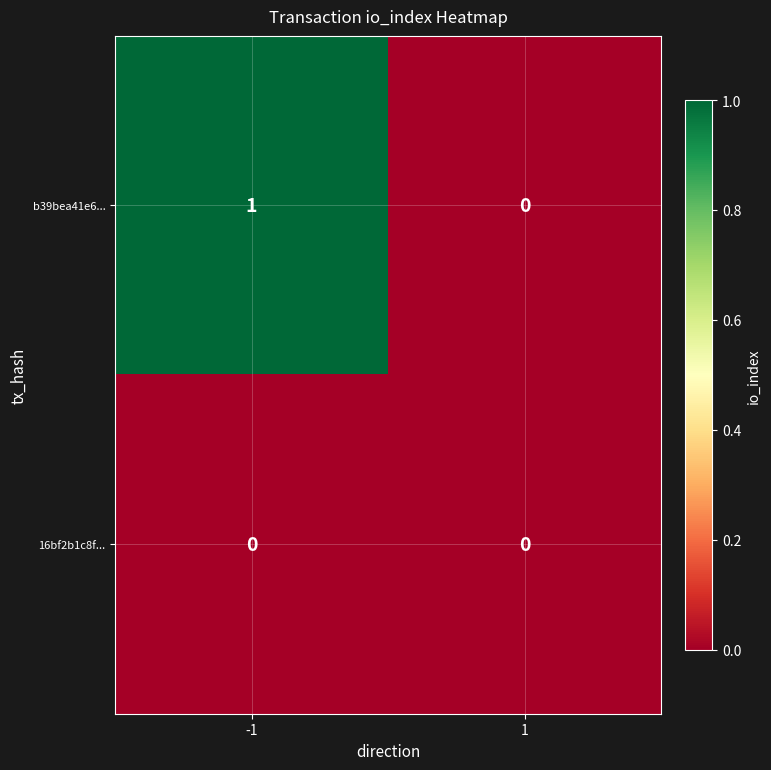

How many data points does each series have?

2